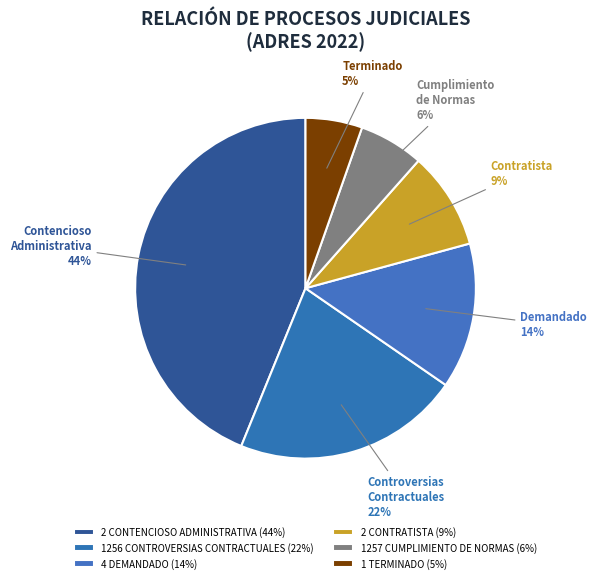

Count the number of slices in the pie.

6